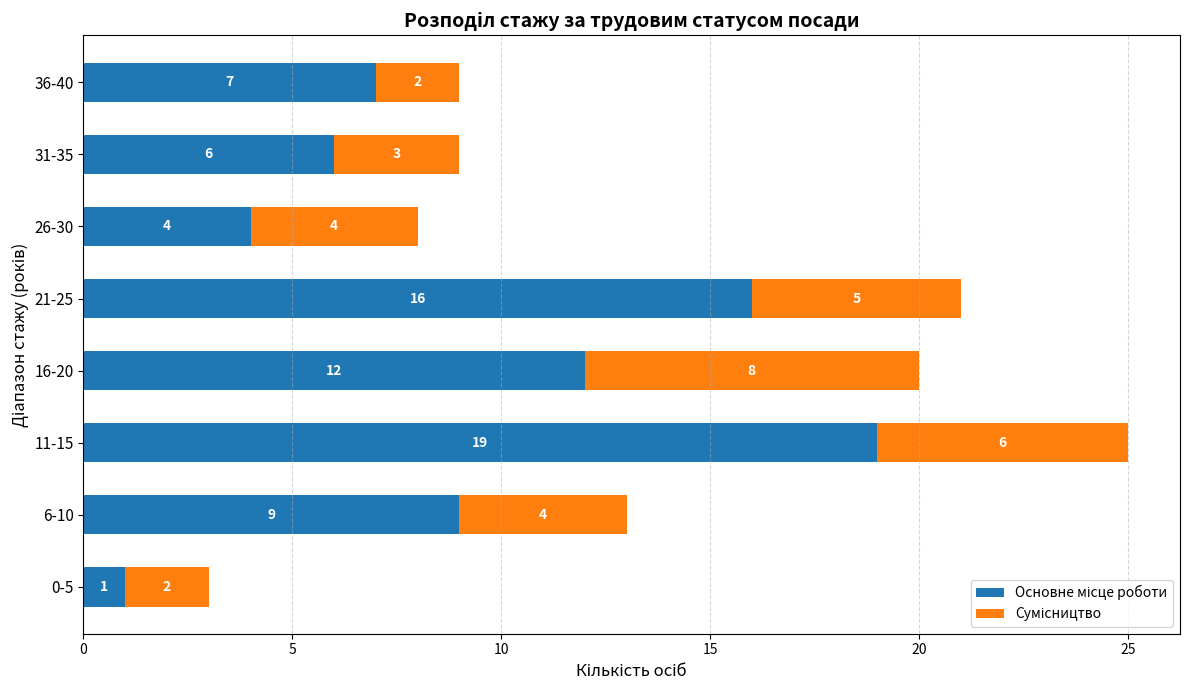

At which category is the sum across all series the highest?

11-15